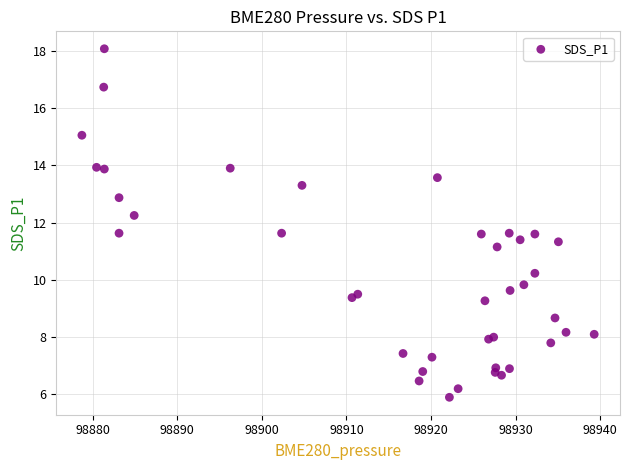

What Y value in the scatter plot is closest to 11?

11.2